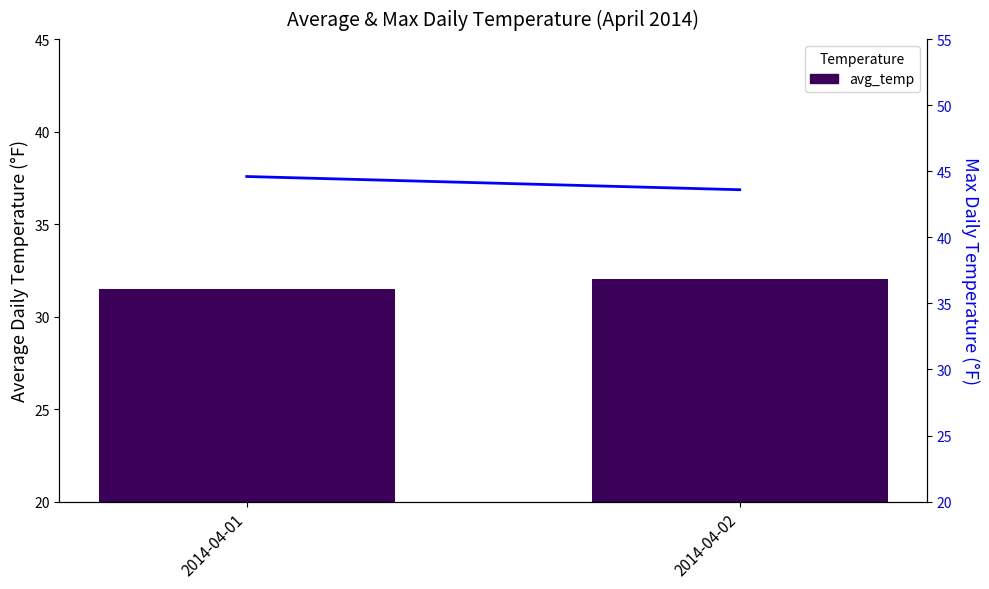

How many groups of bars are there?

2